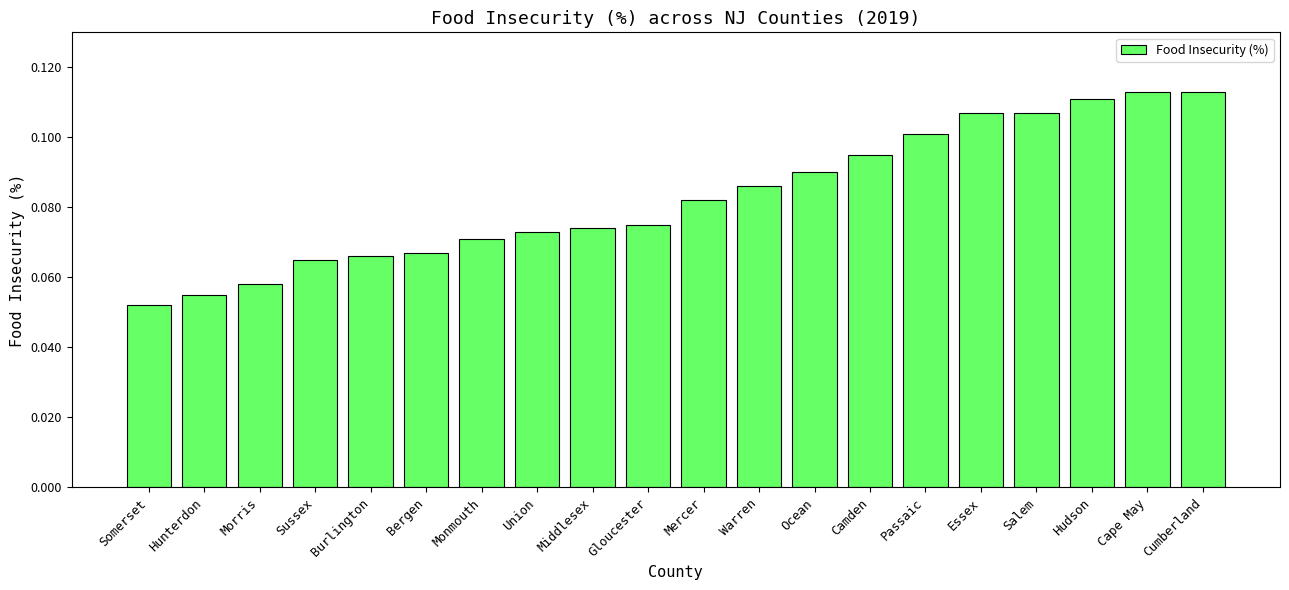

Where is the data nearest to the value 0?

Somerset